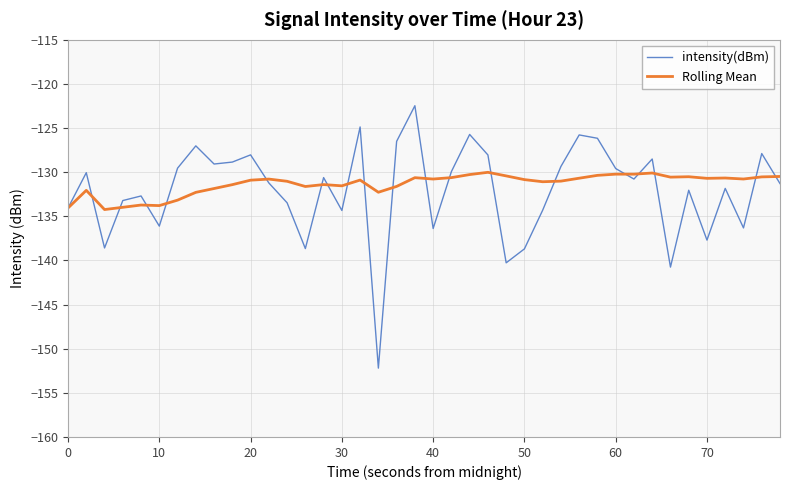

How many series are shown in this chart?

2